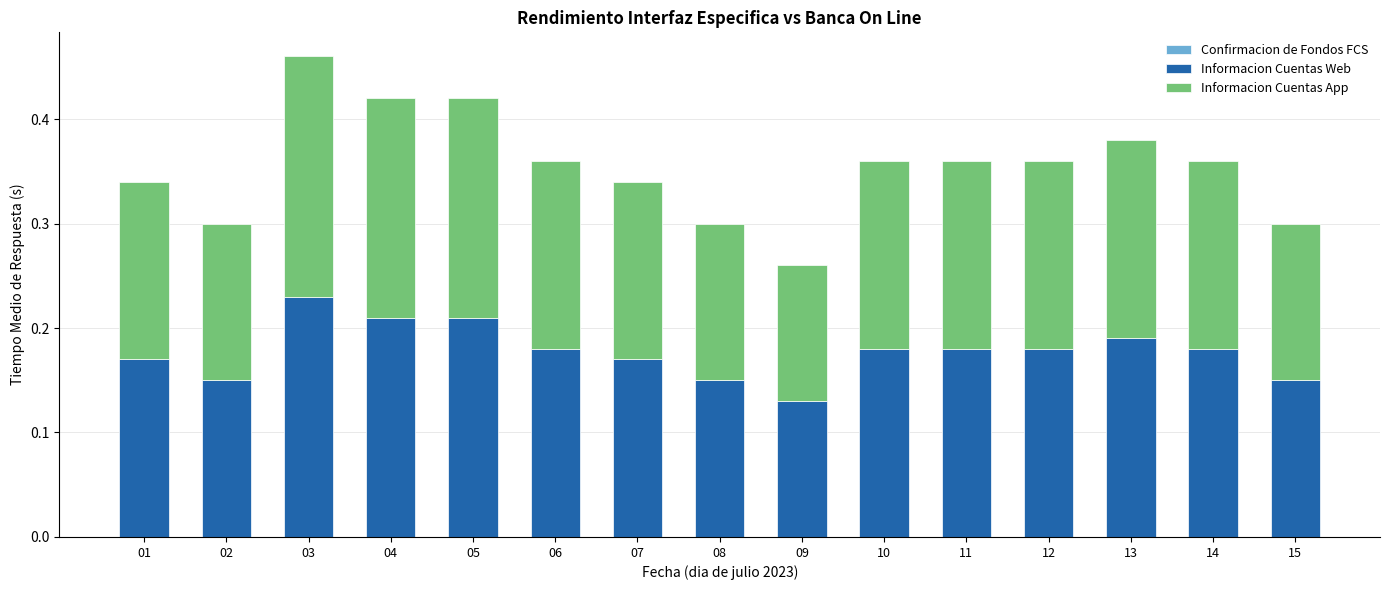

Count the Informacion Cuentas Web values in the range 0 to 1.

15